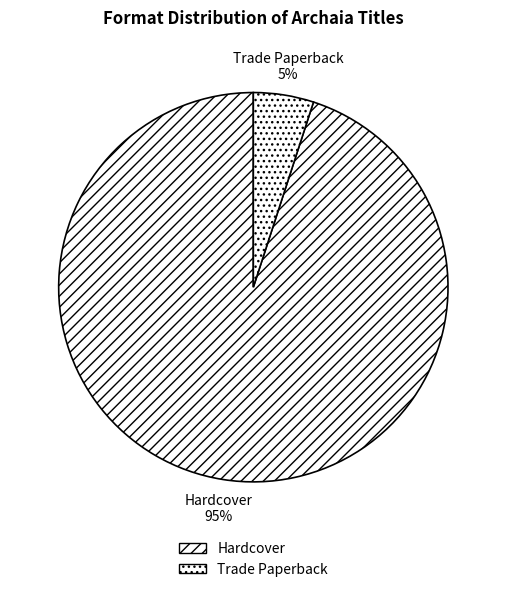

Which category accounts for the majority?

Hardcover